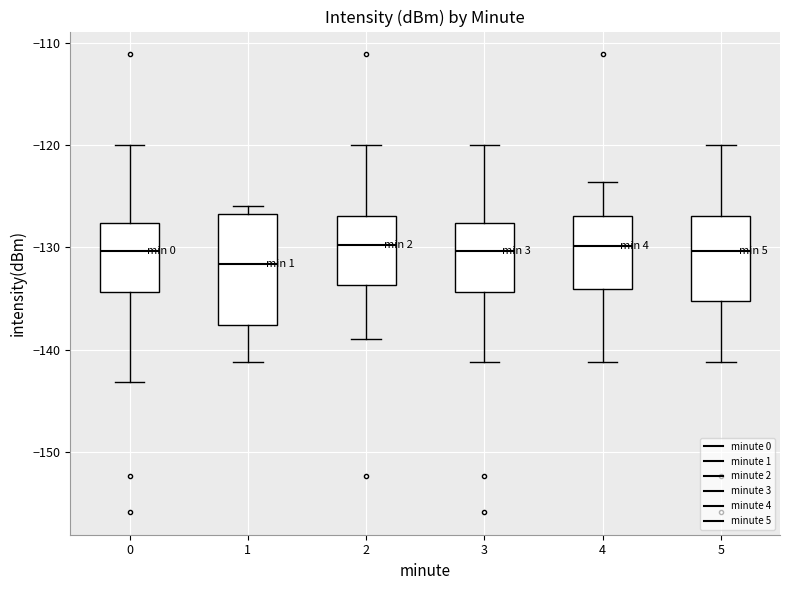

Where does the median line of the box at x = 4 sit on the y-axis? The values are not printed on the chart, so give them approximately, as read against the axis.

-130